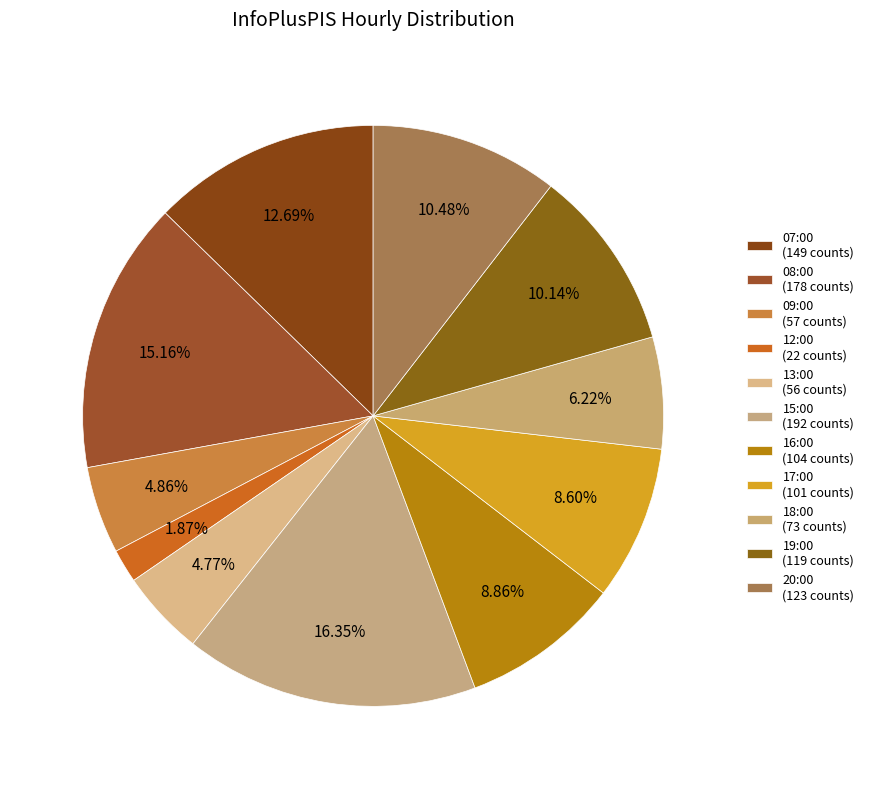

What is the largest slice in the pie chart?

15:00